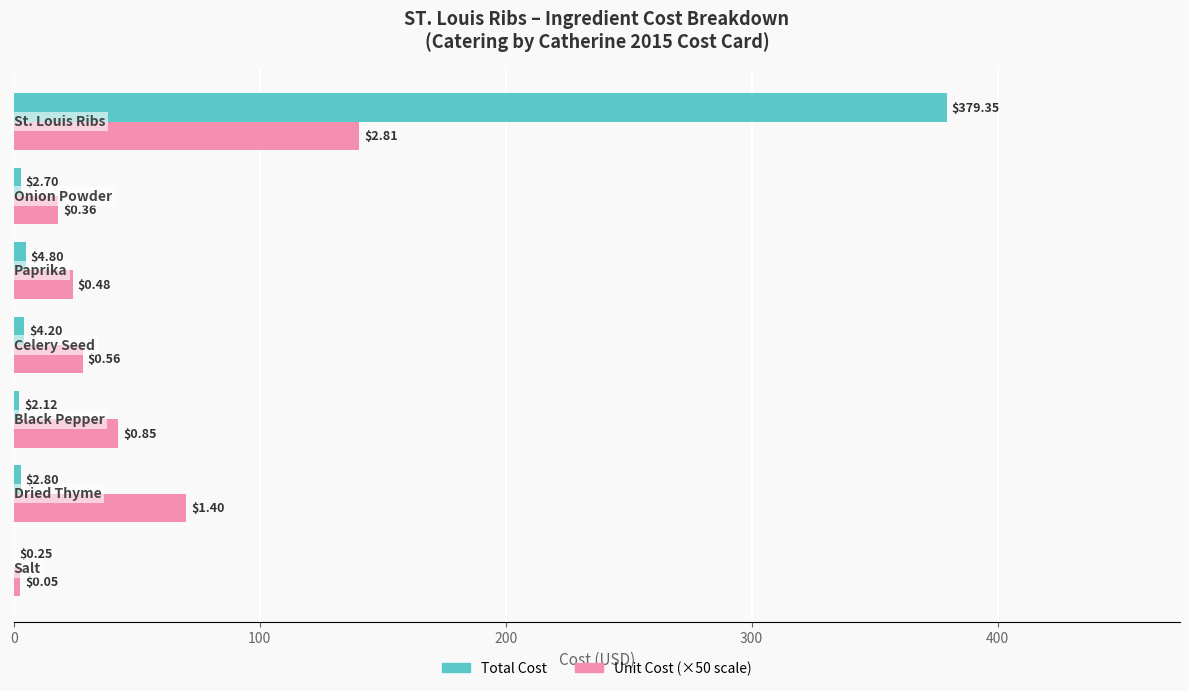

Count the number of categories in the chart.

7